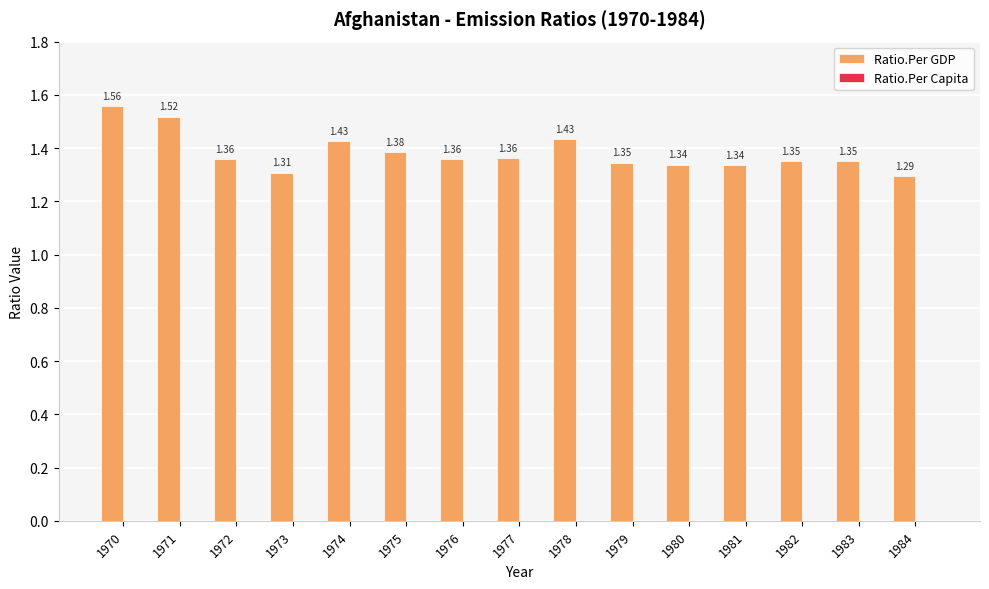

What is the ratio of the value at 1976 to the value at 1984?

1.1